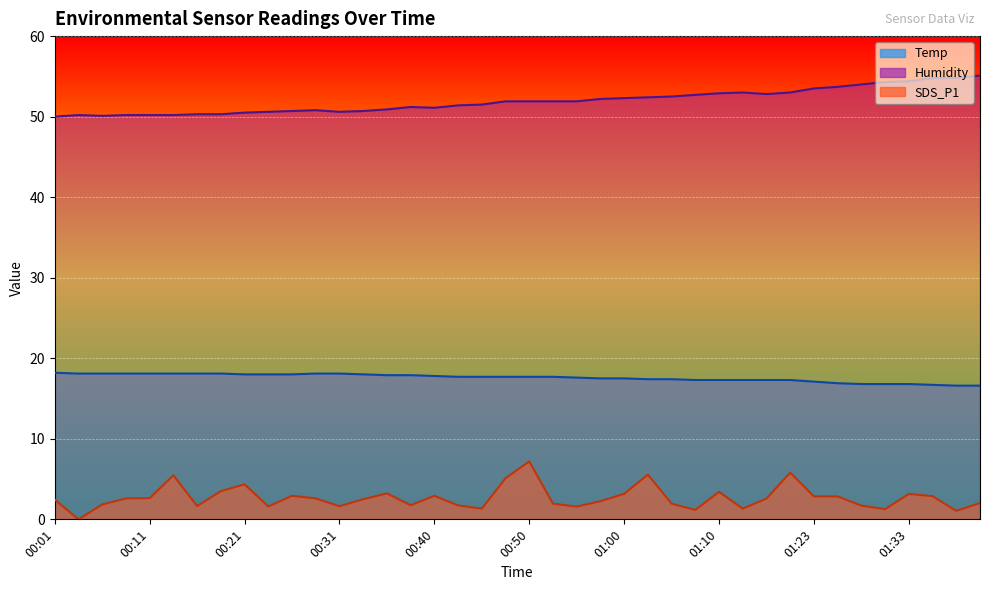

Which series has the largest total across all categories?

Humidity